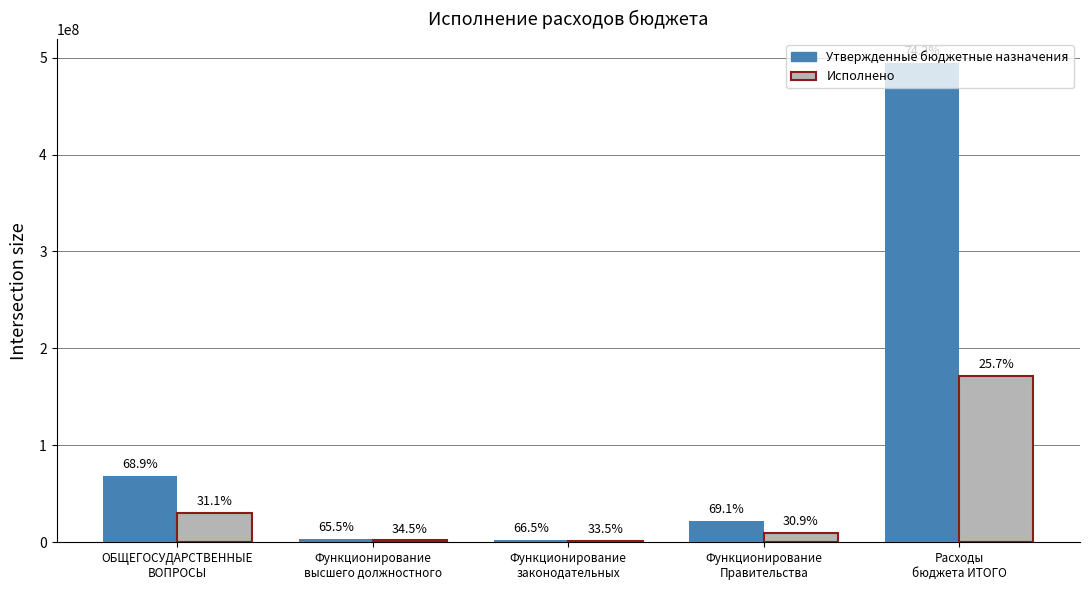

How many groups of bars are there?

5